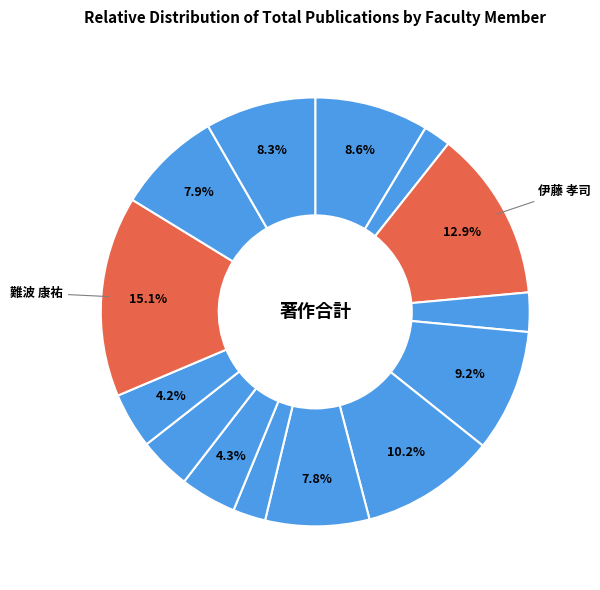

To the nearest percent, what is the difference between the largest and smallest slice percentages?

13%